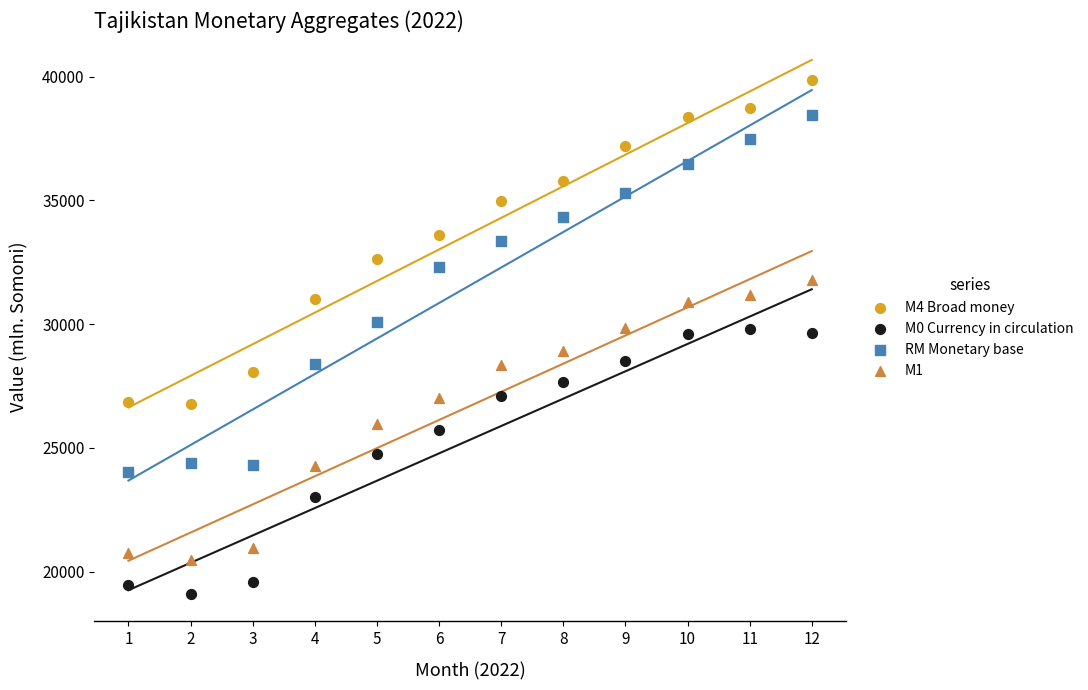

Which series has the widest spread of Y values?

RM Monetary base